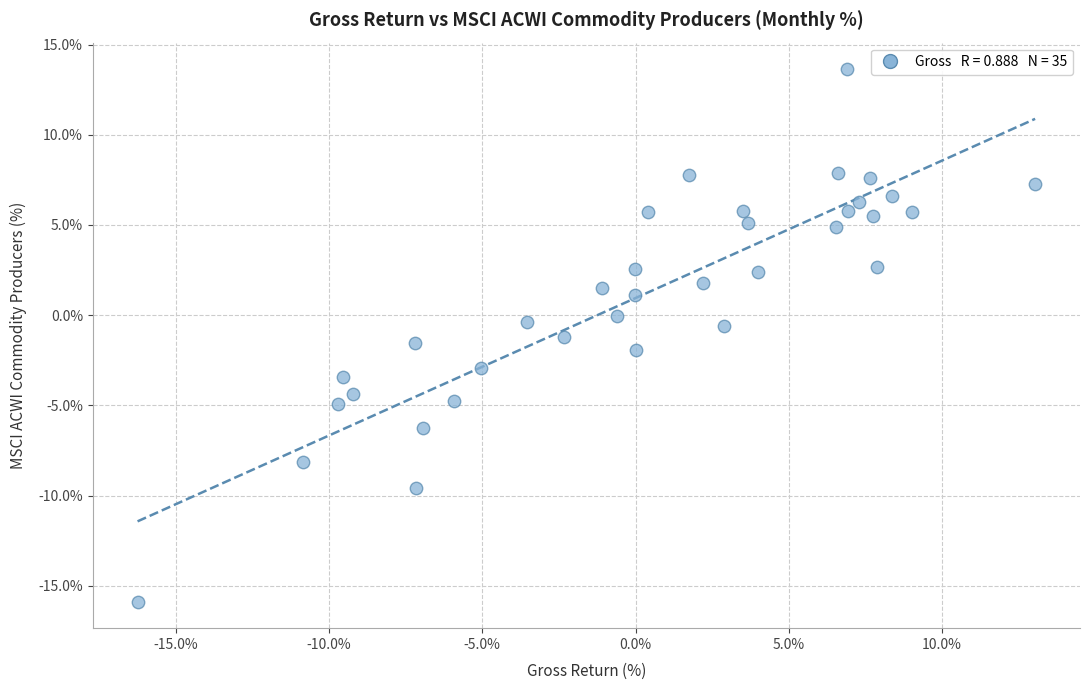

What is the range of X values (max minus min)?

29.3